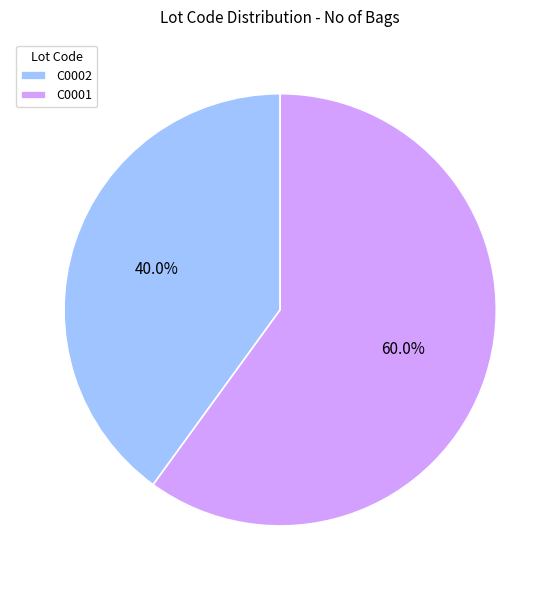

Does C0002 account for over 50% of the chart?

No